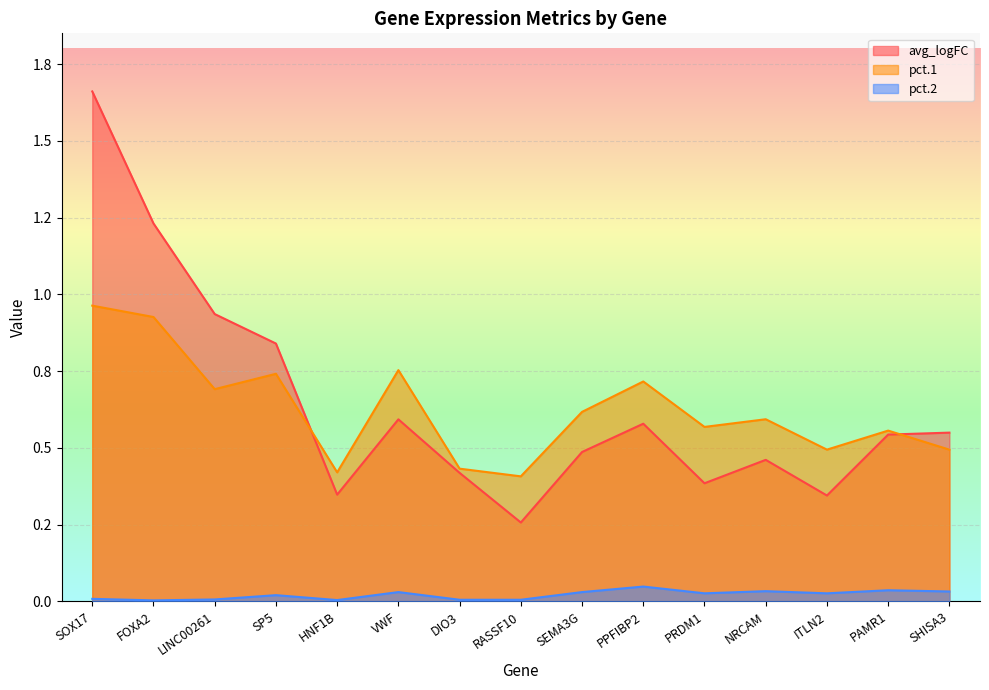

Reading left to right, extract all data points from this chart.

avg_logFC: SOX17=1.7	FOXA2=1.2	LINC00261=0.9	SP5=0.8	HNF1B=0.3	VWF=0.6	DIO3=0.4	RASSF10=0.3	SEMA3G=0.5	PPFIBP2=0.6	PRDM1=0.4	NRCAM=0.5	ITLN2=0.3	PAMR1=0.5	SHISA3=0.5
pct.1: SOX17=1.0	FOXA2=0.9	LINC00261=0.7	SP5=0.7	HNF1B=0.4	VWF=0.8	DIO3=0.4	RASSF10=0.4	SEMA3G=0.6	PPFIBP2=0.7	PRDM1=0.6	NRCAM=0.6	ITLN2=0.5	PAMR1=0.6	SHISA3=0.5
pct.2: SOX17=0.0	FOXA2=0.0	LINC00261=0.0	SP5=0.0	HNF1B=0.0	VWF=0.0	DIO3=0.0	RASSF10=0.0	SEMA3G=0.0	PPFIBP2=0.0	PRDM1=0.0	NRCAM=0.0	ITLN2=0.0	PAMR1=0.0	SHISA3=0.0